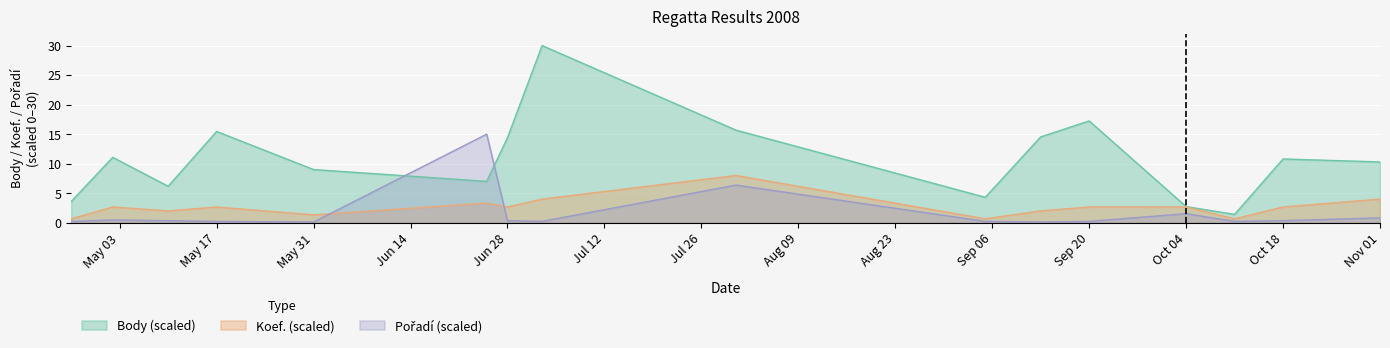

How many categories are shown in the chart?

16